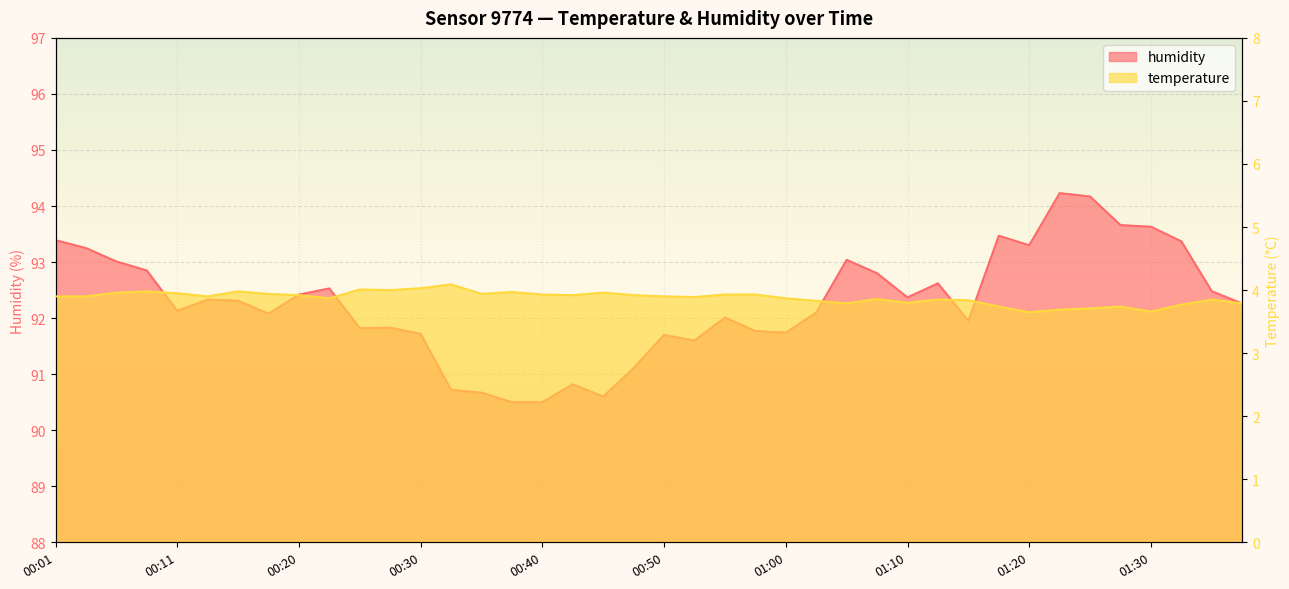

True or false: temperature and humidity intersect in this chart.

False